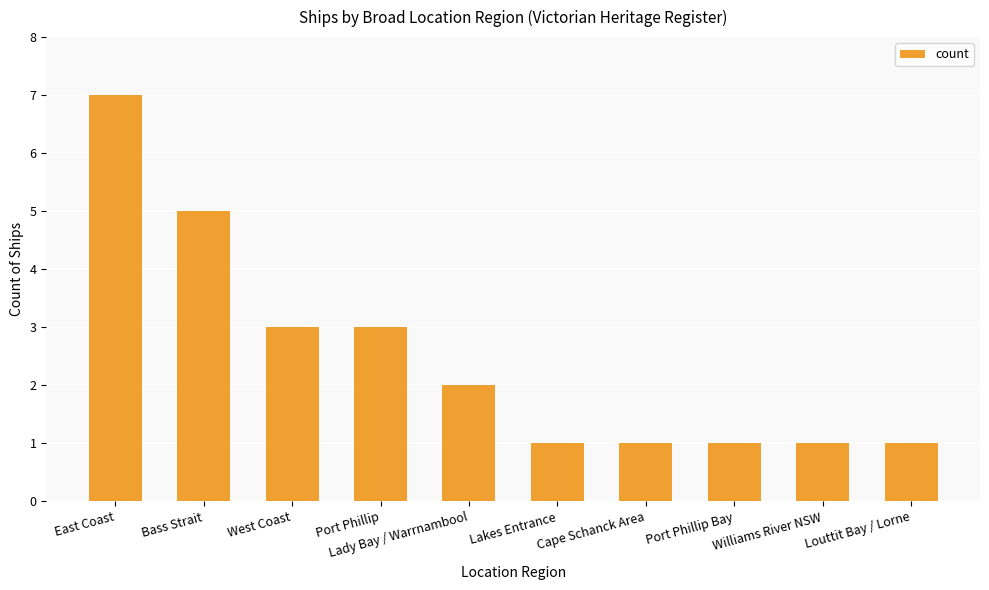

Read the value at Lakes Entrance.

1